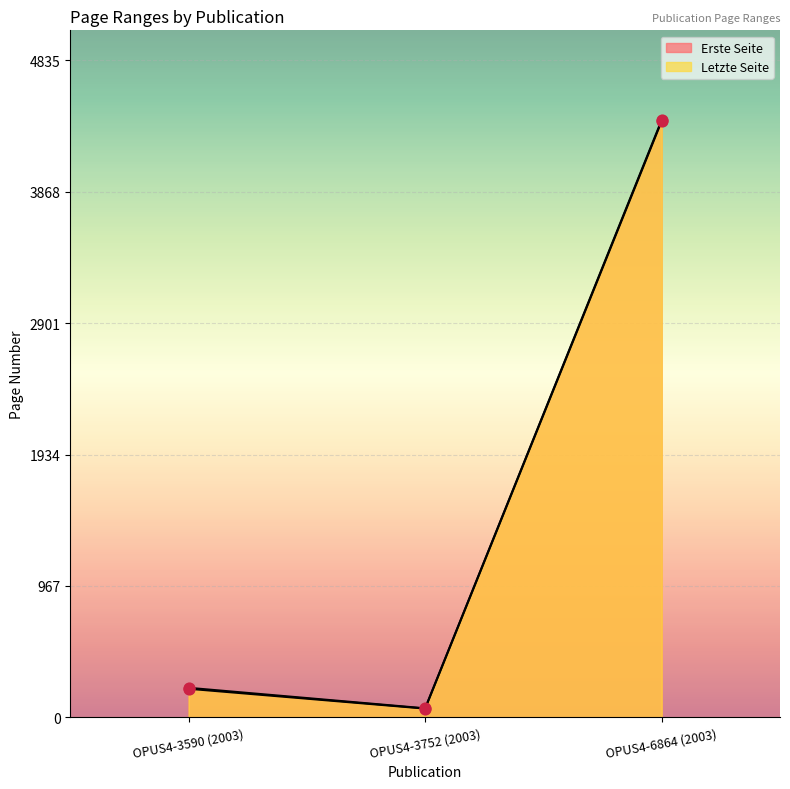

At which category is the sum across all series the highest?

OPUS4-6864 (2003)